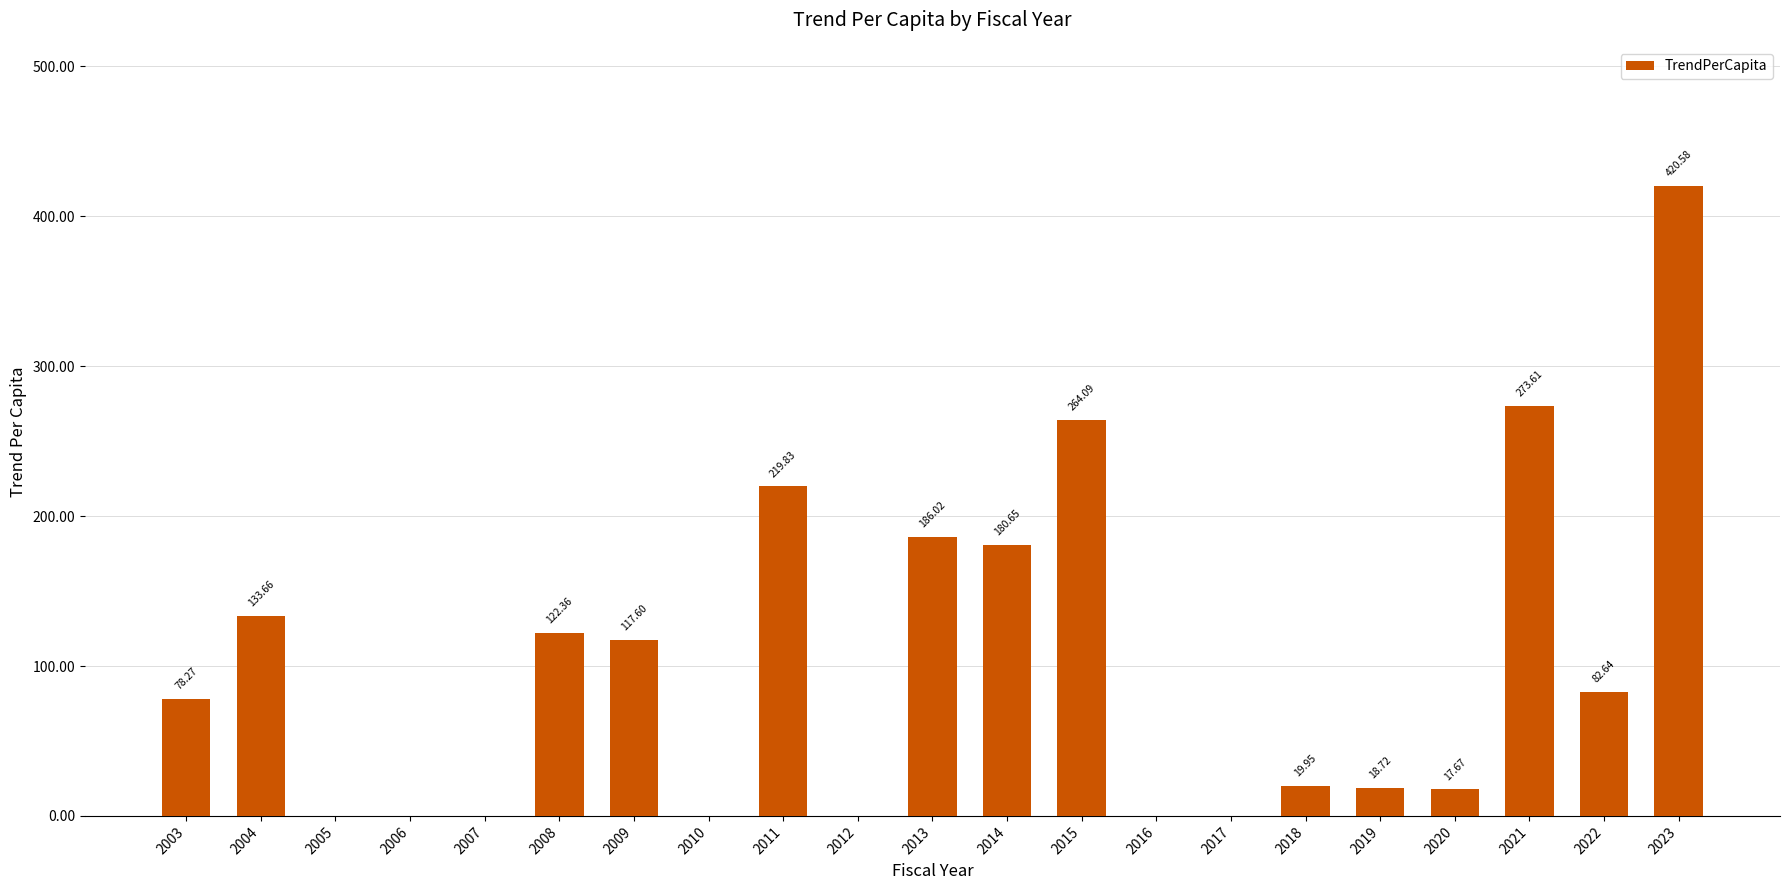

What is the average value?

101.7